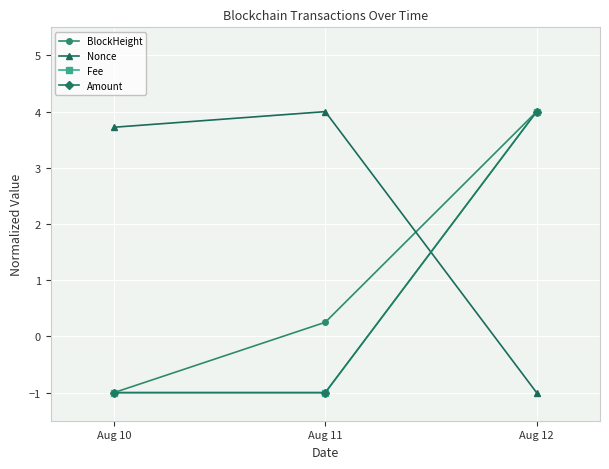

What is the total value across all series at Aug 10?

0.7